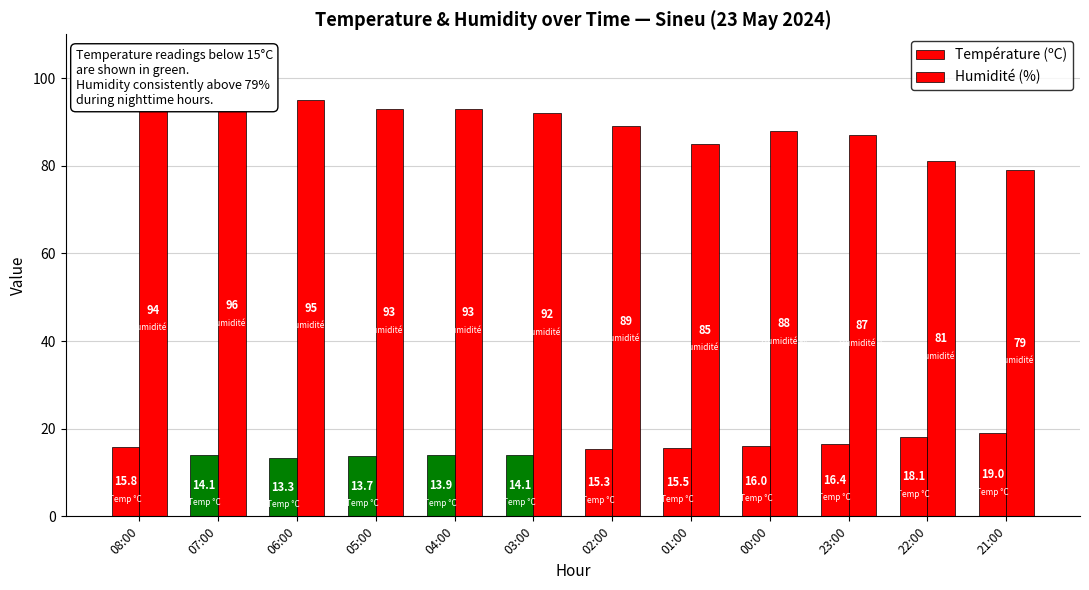

True or false: Humidité (%) has a value of 95.0 at 06:00.

True